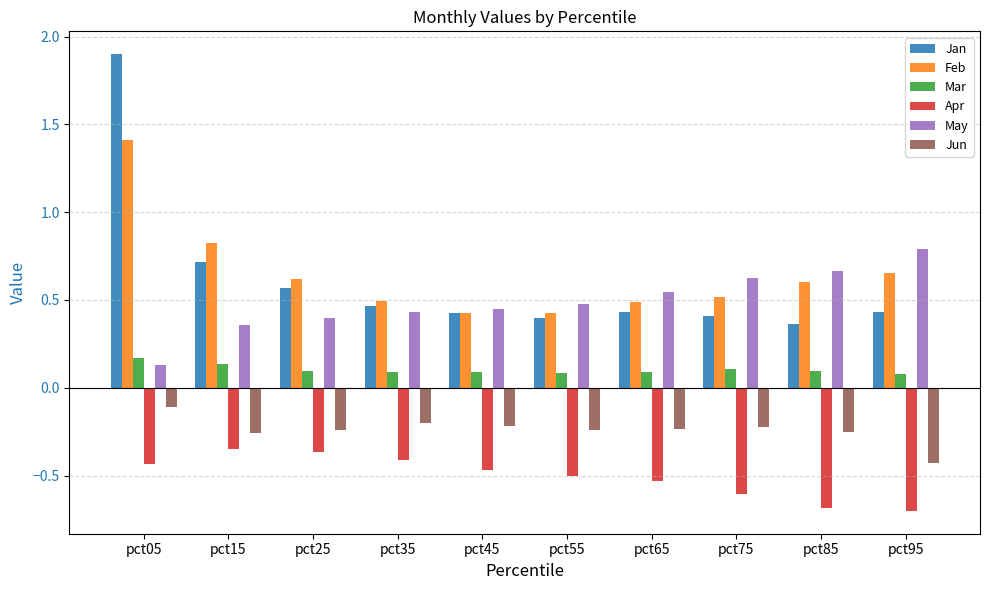

What are all the series names shown in the legend?

Jan, Feb, Mar, Apr, May, Jun